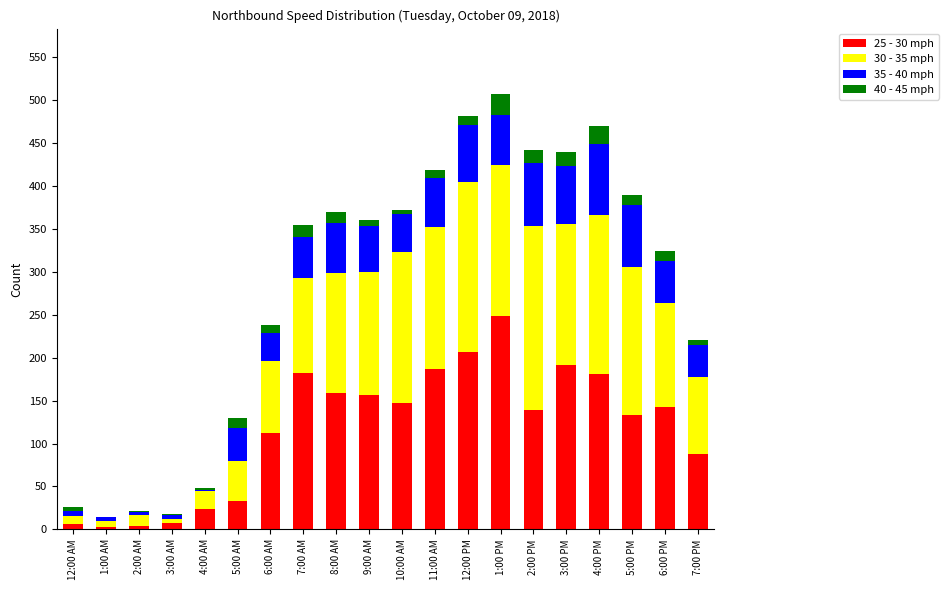

At which category is the sum across all series the highest?

1:00 PM